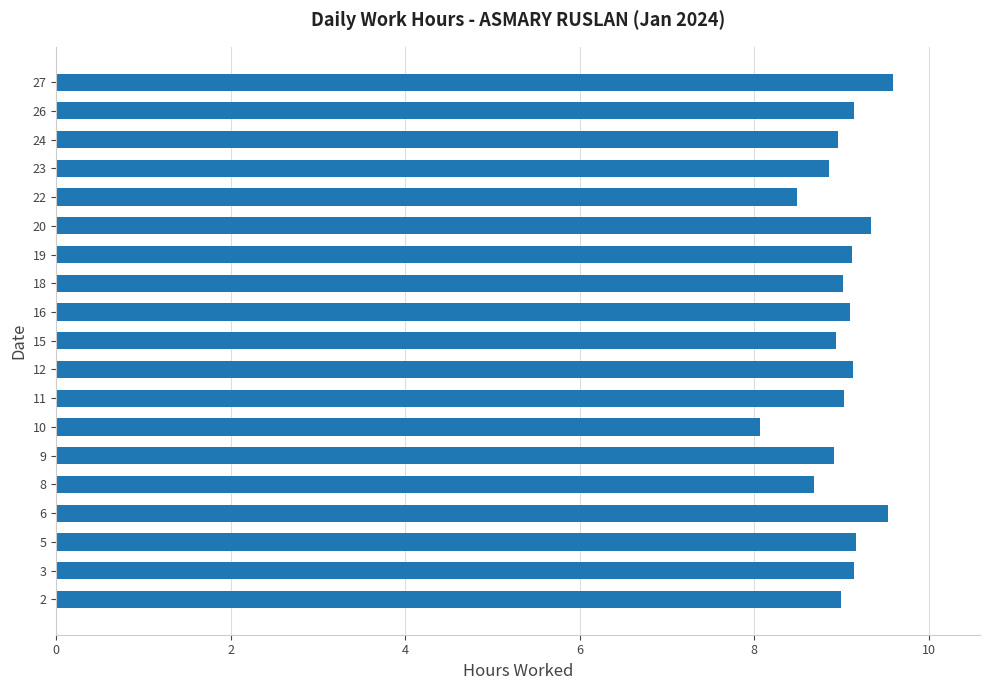

What is the smallest value displayed?

8.1